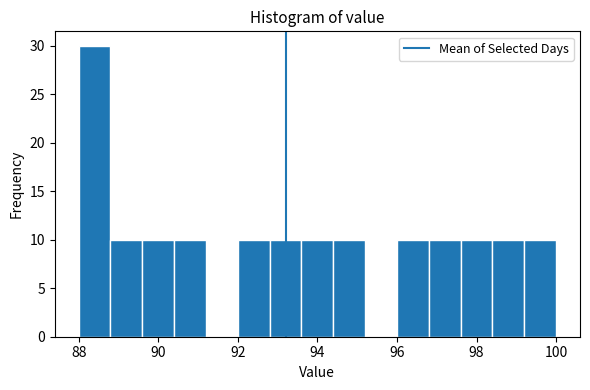

Reading left to right, transcribe this chart: for each bar, give the range it covers on the x-axis and its height. The values are not printed on the chart, so give them approximately, as read against the axis.

88.0 to 88.8: 30
88.8 to 89.6: 10
89.6 to 90.4: 10
90.4 to 91.2: 10
91.2 to 92.0: 0
92.0 to 92.8: 10
92.8 to 93.6: 10
93.6 to 94.4: 10
94.4 to 95.2: 10
95.2 to 96.0: 0
96.0 to 96.8: 10
96.8 to 97.6: 10
97.6 to 98.4: 10
98.4 to 99.2: 10
99.2 to 100.0: 10